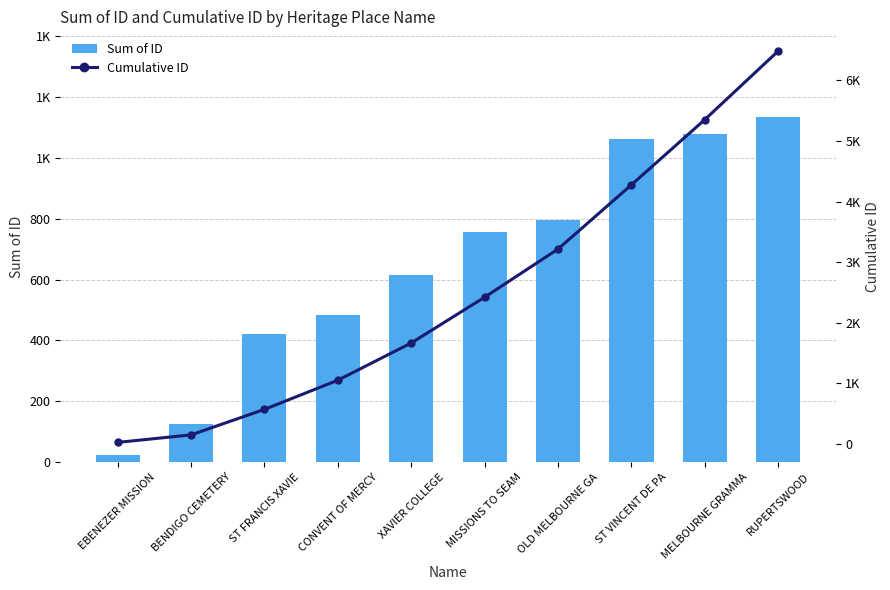

What is the value of the Cumulative ID bar at the 3rd from the left?

567